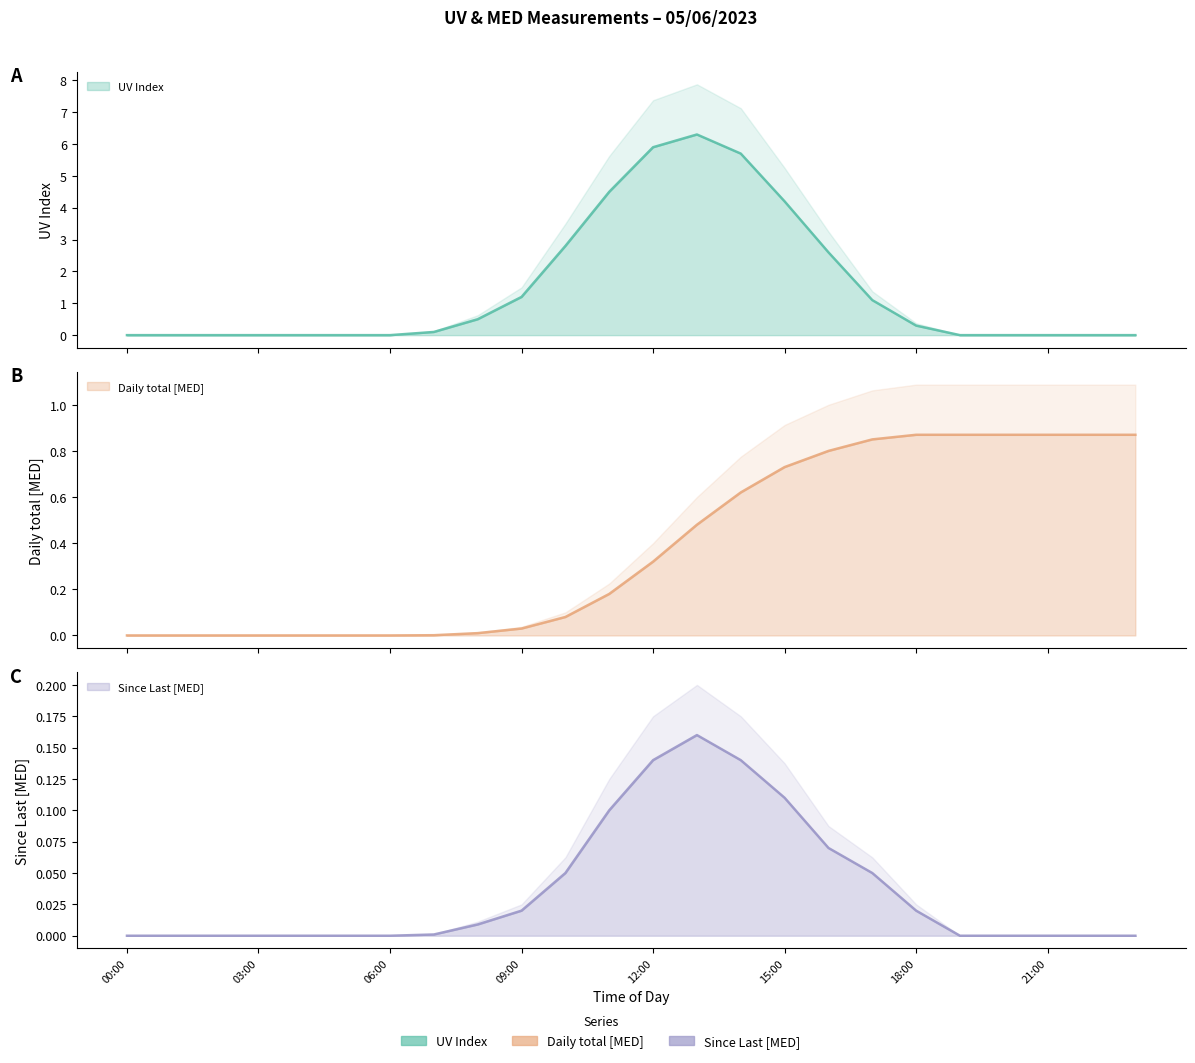

What is the difference between the highest and lowest values at 23:00?

0.9